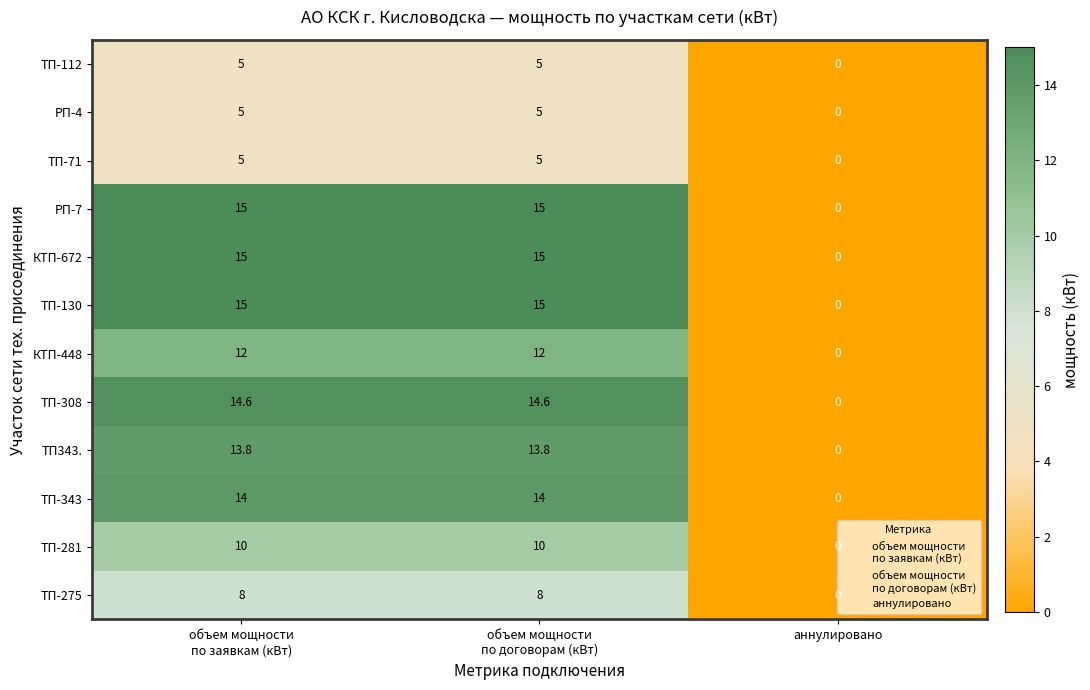

What is the average value of the ТП-130 series?

10.0